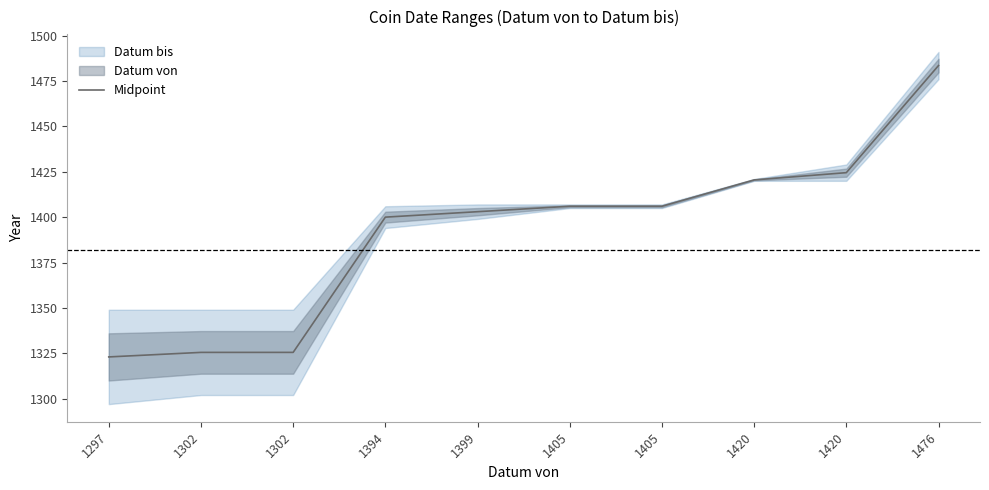

The chart shows a value of 1323.0 at 1297. True or false?

True